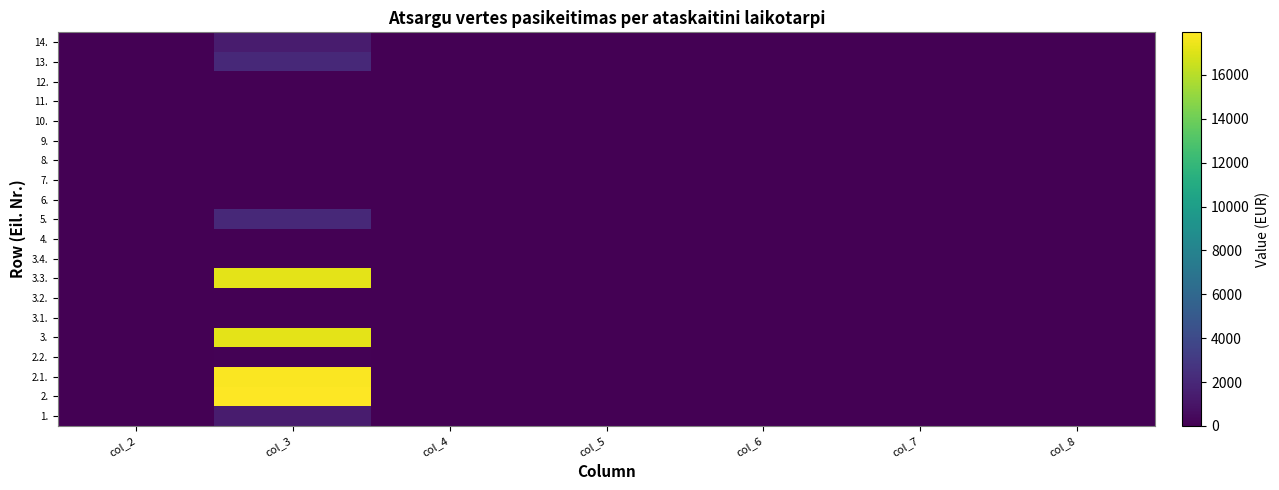

How many data points does each series have?

7